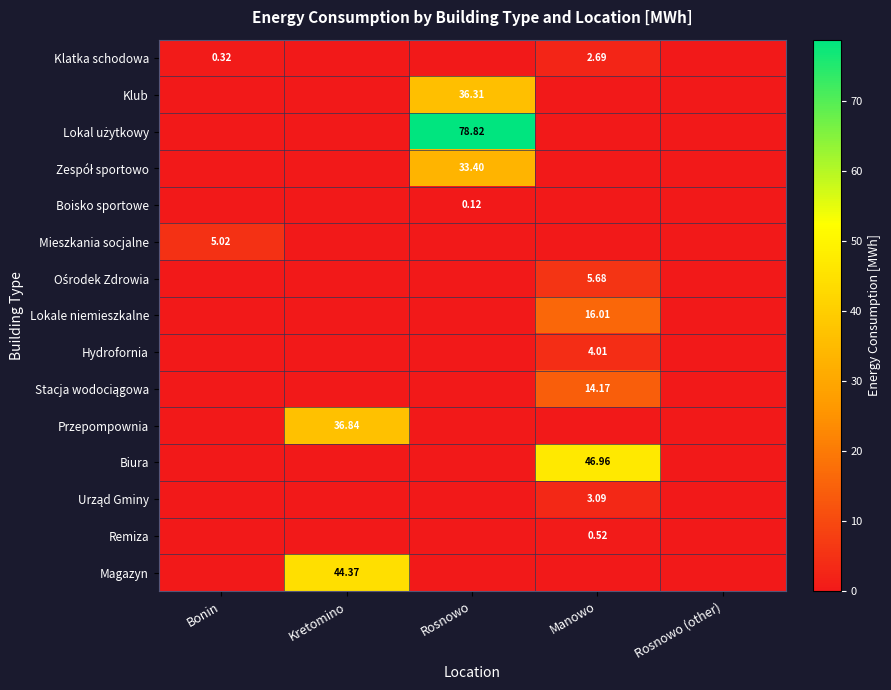

Which series has the largest total across all categories?

Lokal użytkowy